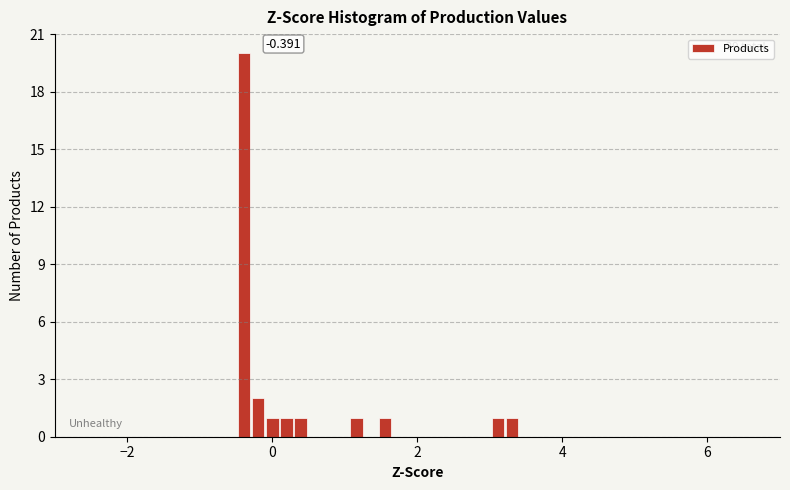

Around what value on the x-axis is the tallest bar? Give the approximate position of its centre, as read against the axis.

-0.4